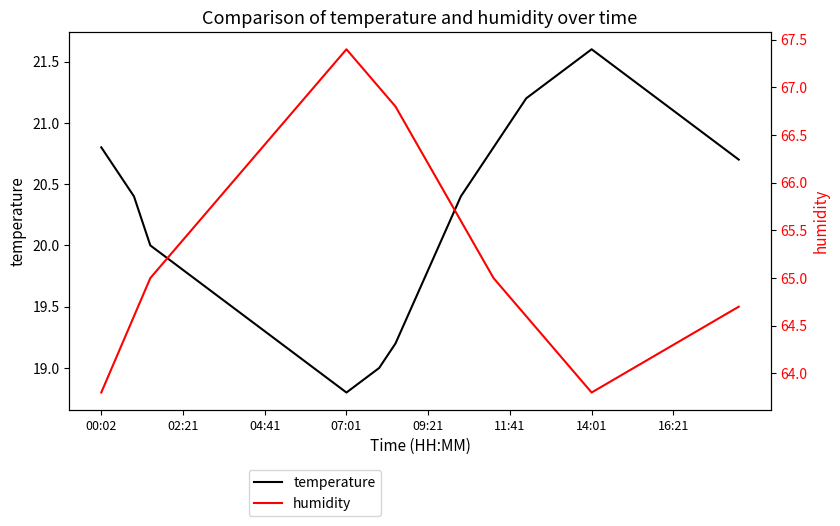

True or false: temperature has a value of 29.0 at 00:02.

False